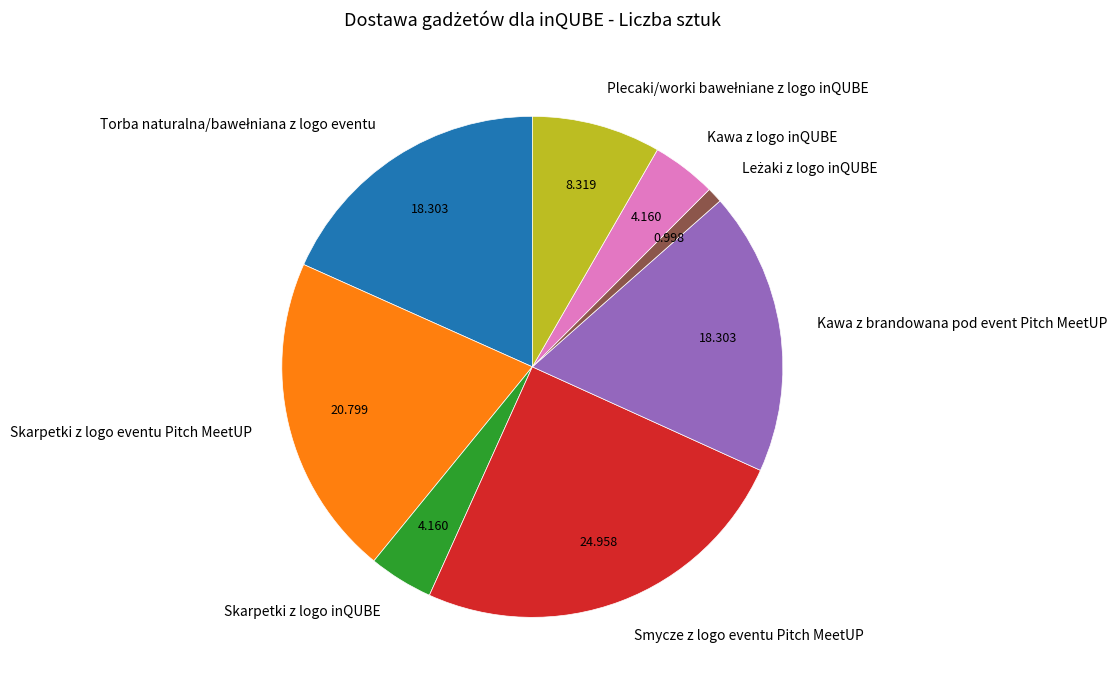

Which category has the biggest portion of the pie?

Smycze z logo eventu Pitch MeetUP